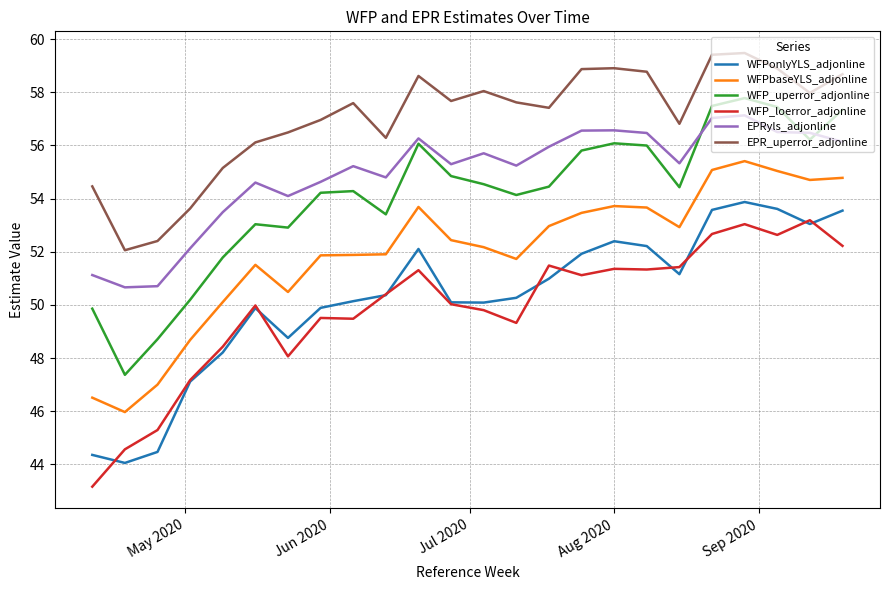

What is the lowest value of the WFPbaseYLS_adjonline series?

46.0